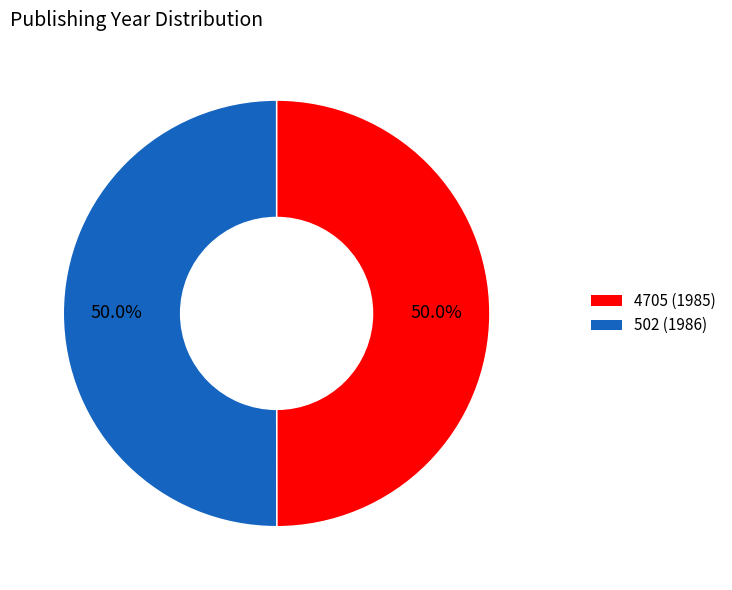

Approximately how many times larger is the value at 502 compared to 4705?

1.0